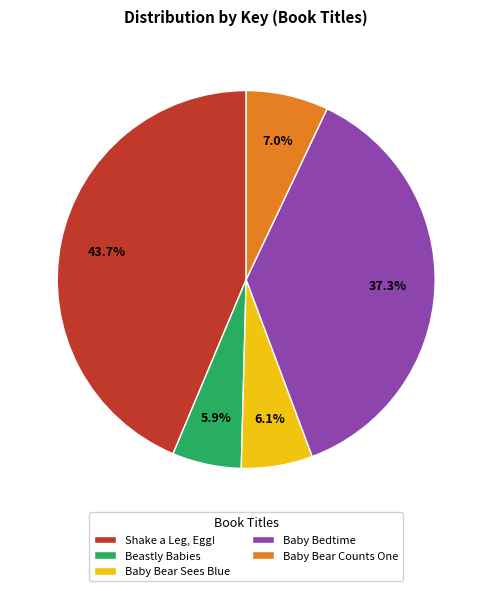

What percentage is NOT represented by Beastly Babies?

94.1%